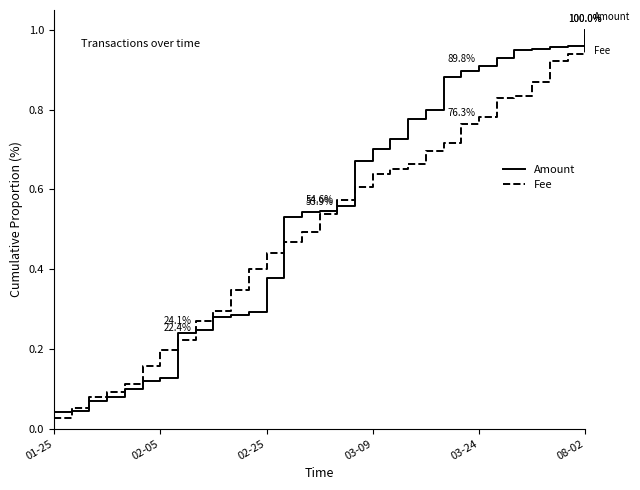

Does the chart display data point markers on the line(s)?

No